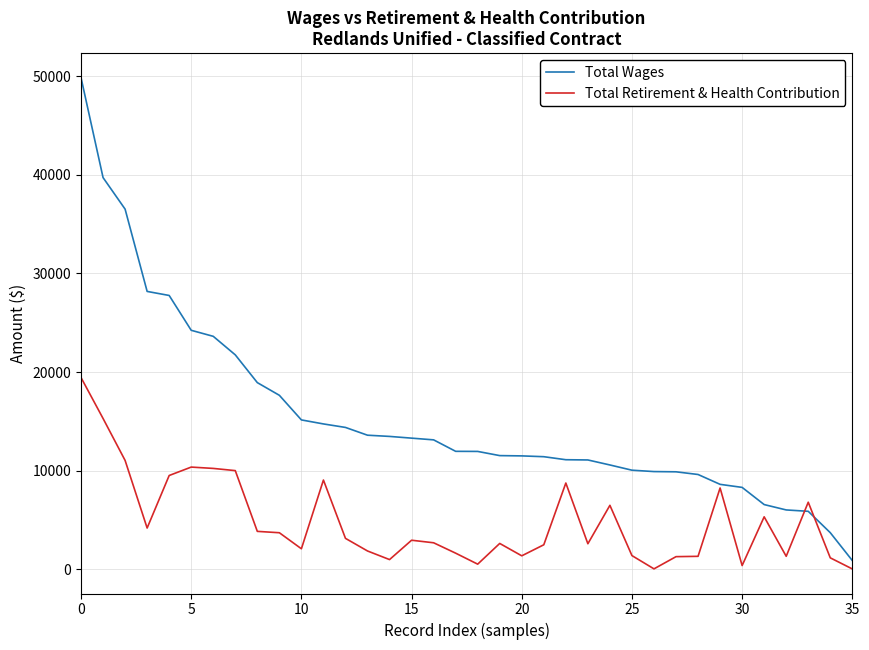

Which series has the largest range (max minus min)?

Total Wages